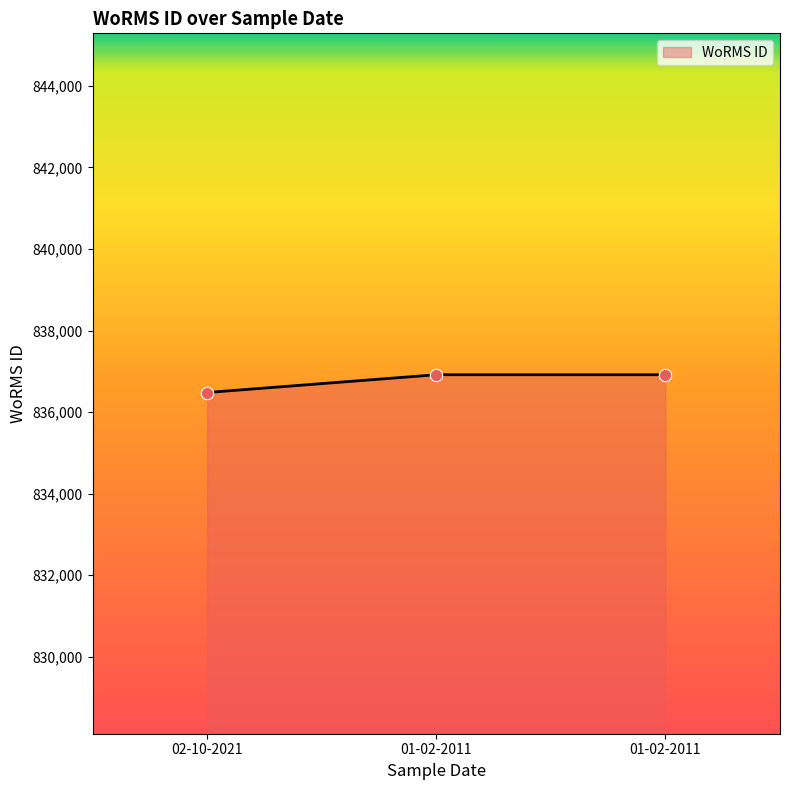

Approximately how many times larger is the value at 02-10-2021 compared to 01-02-2011?

1.0